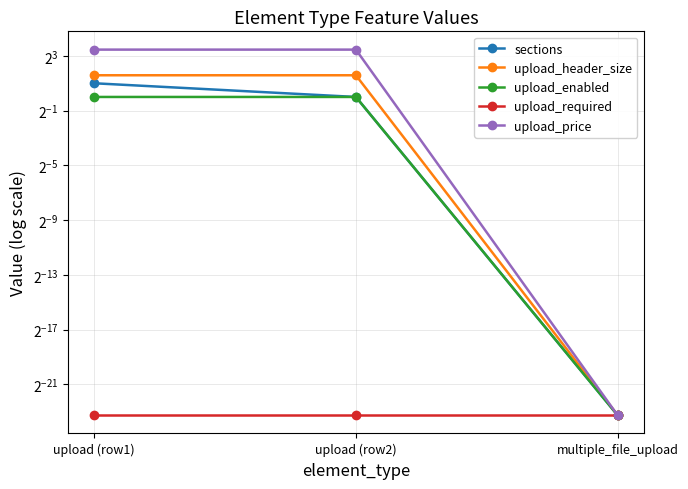

What is the difference between the highest and lowest values at upload (row2)?

11.0